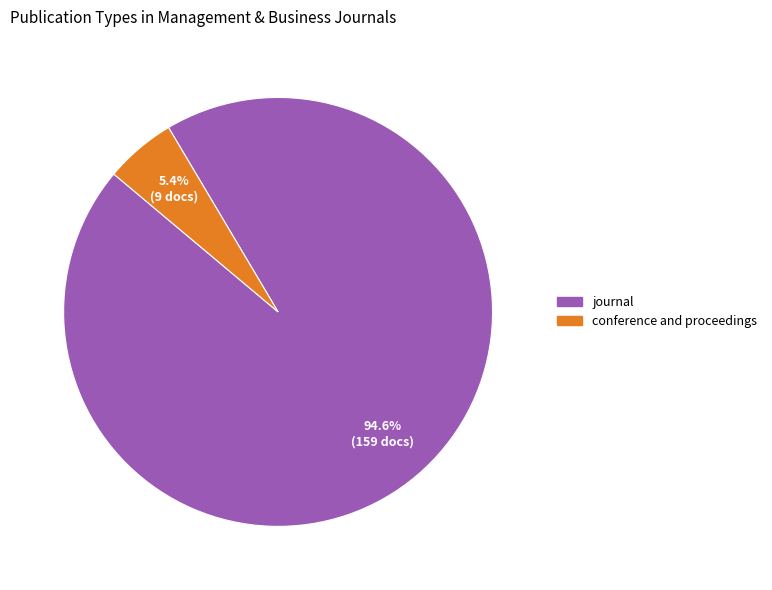

Rank the categories by value from highest to lowest.

journal, conference and proceedings